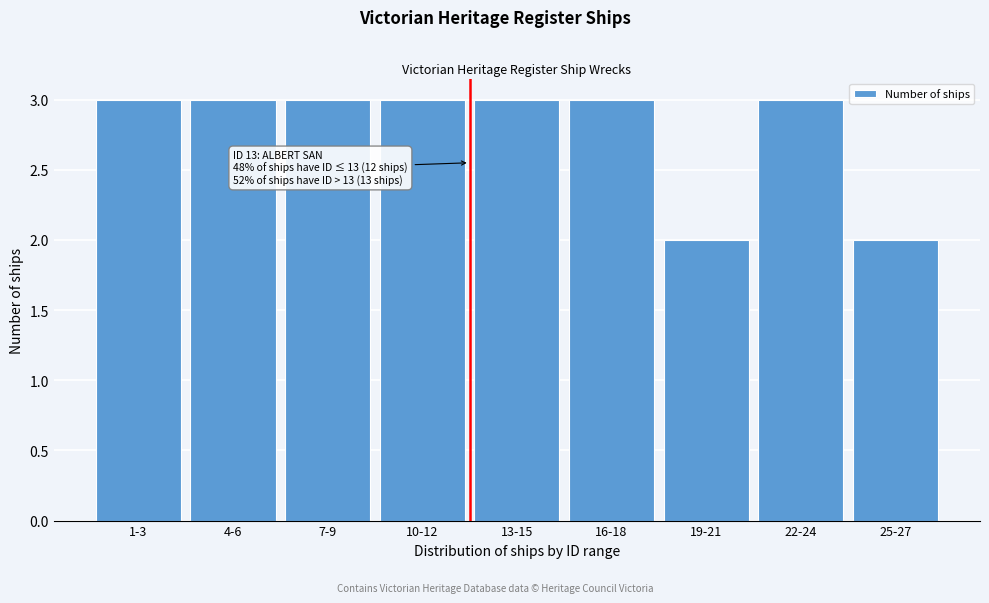

Reading left to right, what are all the values shown in this chart?

3	3	3	3	3	3	2	3	2